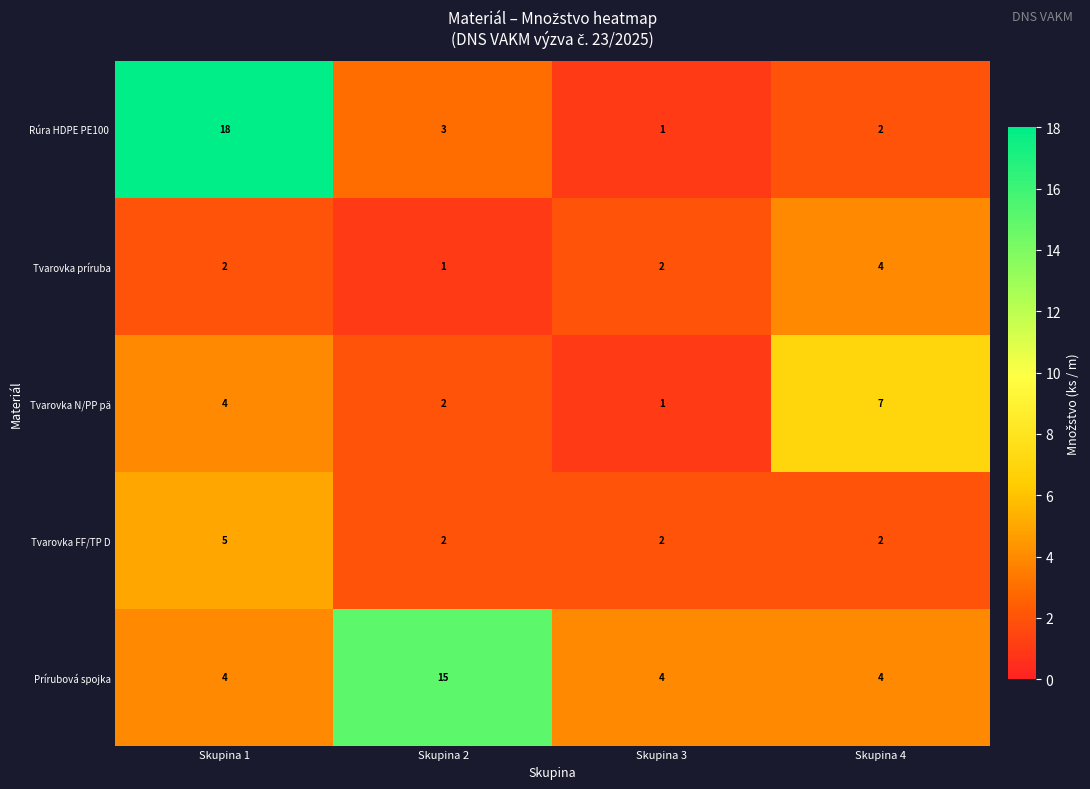

True or false: Tvarovka FF/TP D has a value of 2 at Skupina 3.

True